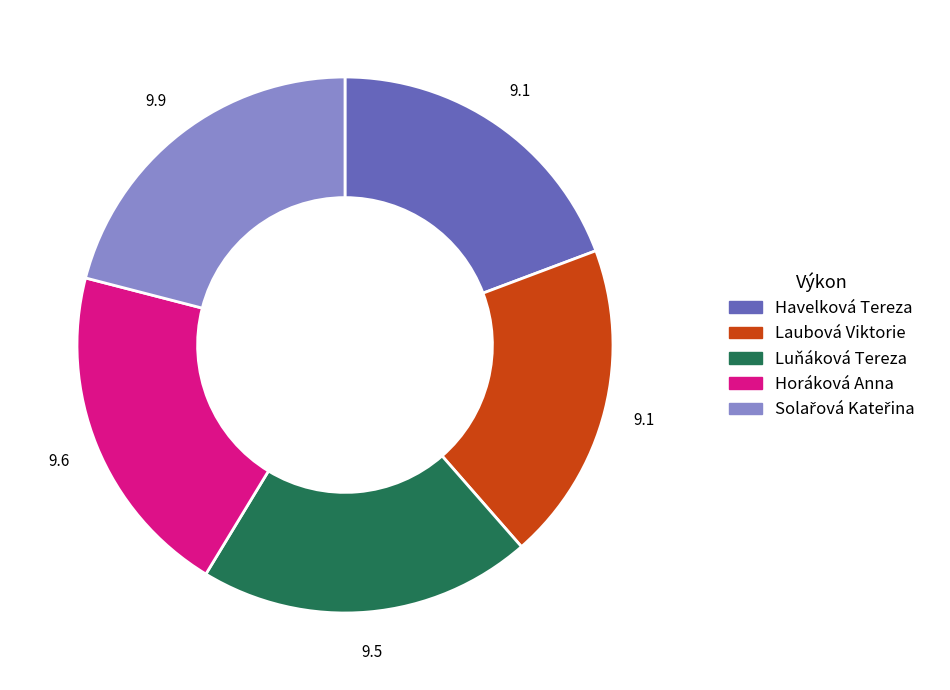

Is Havelková Tereza the majority of the pie?

No